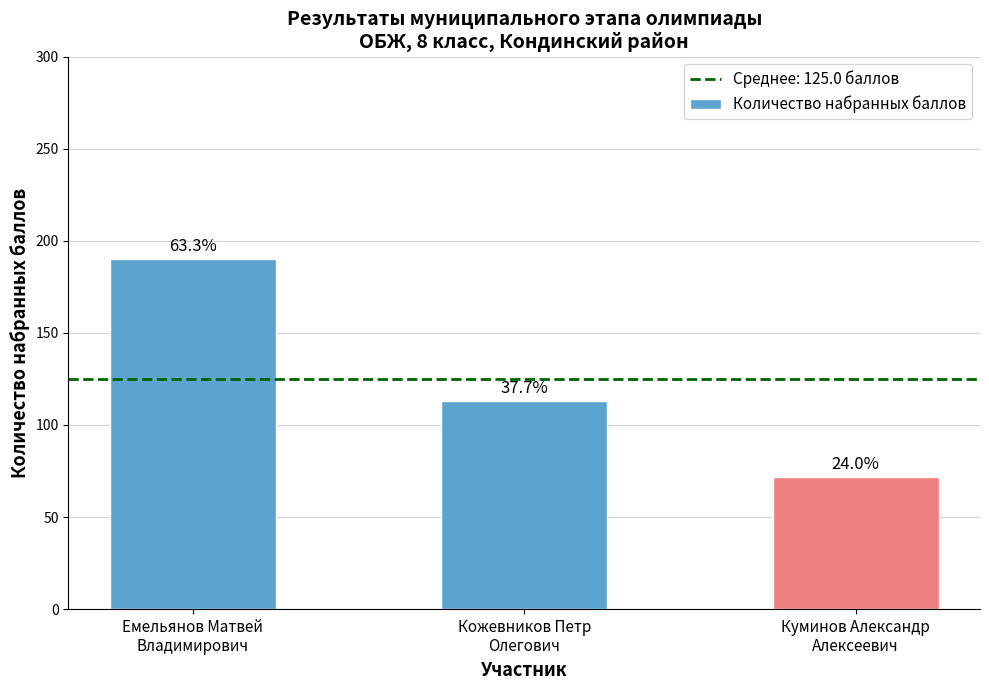

Reading left to right, extract all data points from this chart.

190	113	72